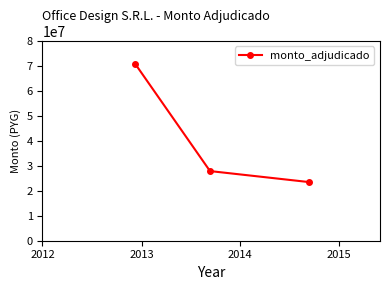

Reading right to left, what are all the values shown in this chart?

23480000	27860000	70846000